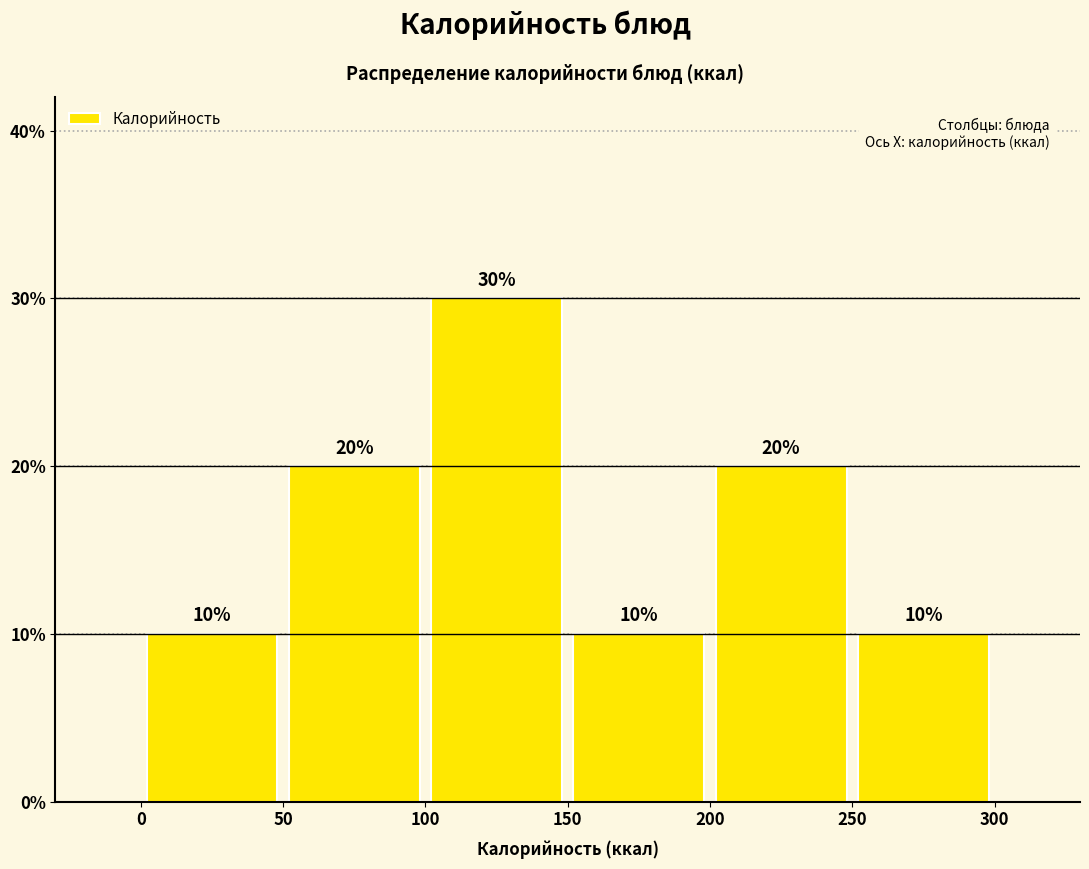

Over which range of the x-axis is the bar tallest?

100 to 150